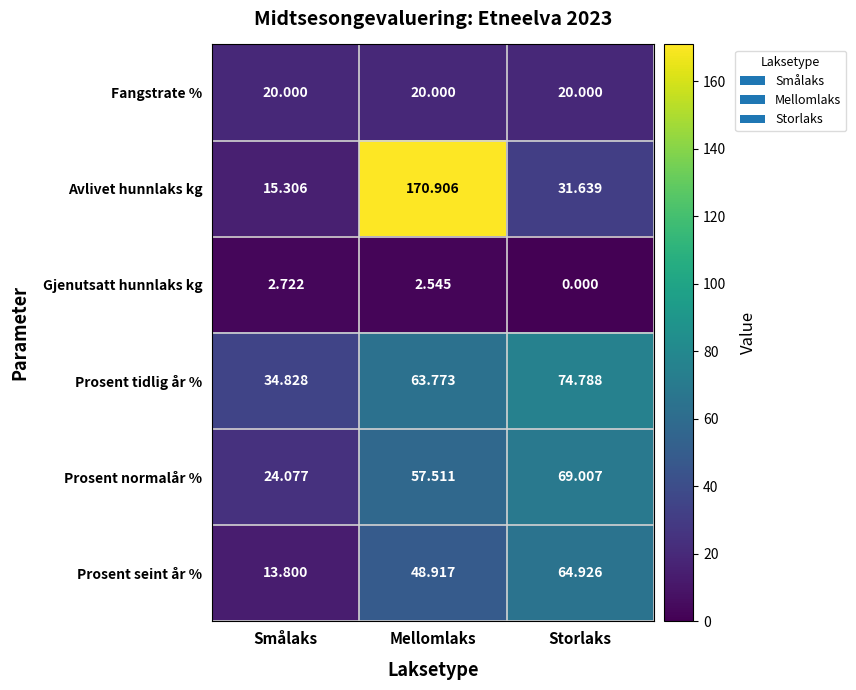

Where does the Prosent normalår % series first go above 57?

Mellomlaks